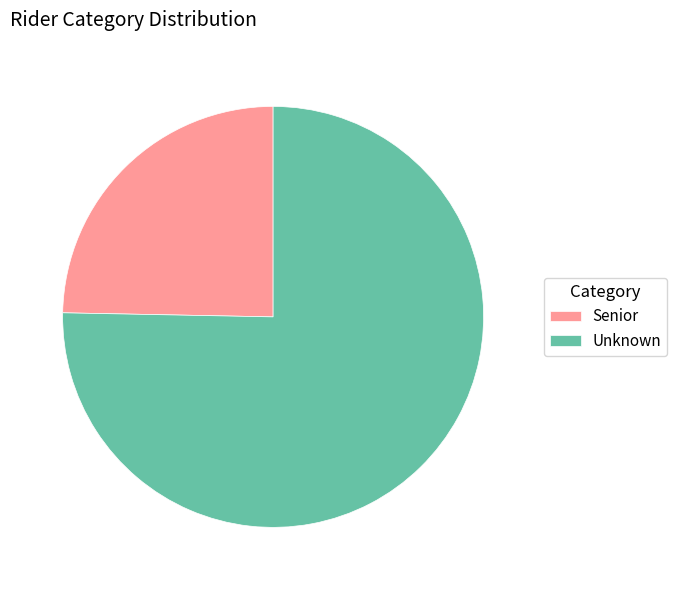

Between Senior and Unknown, which is larger?

Unknown